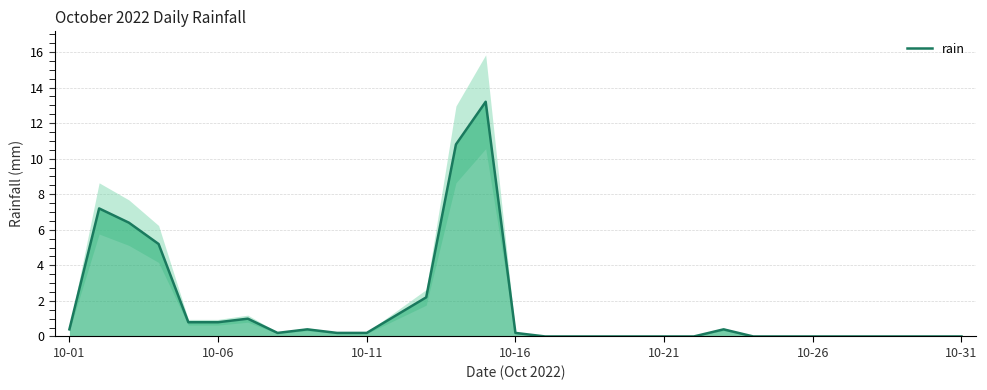

What is the highest value of the rain series?

13.2